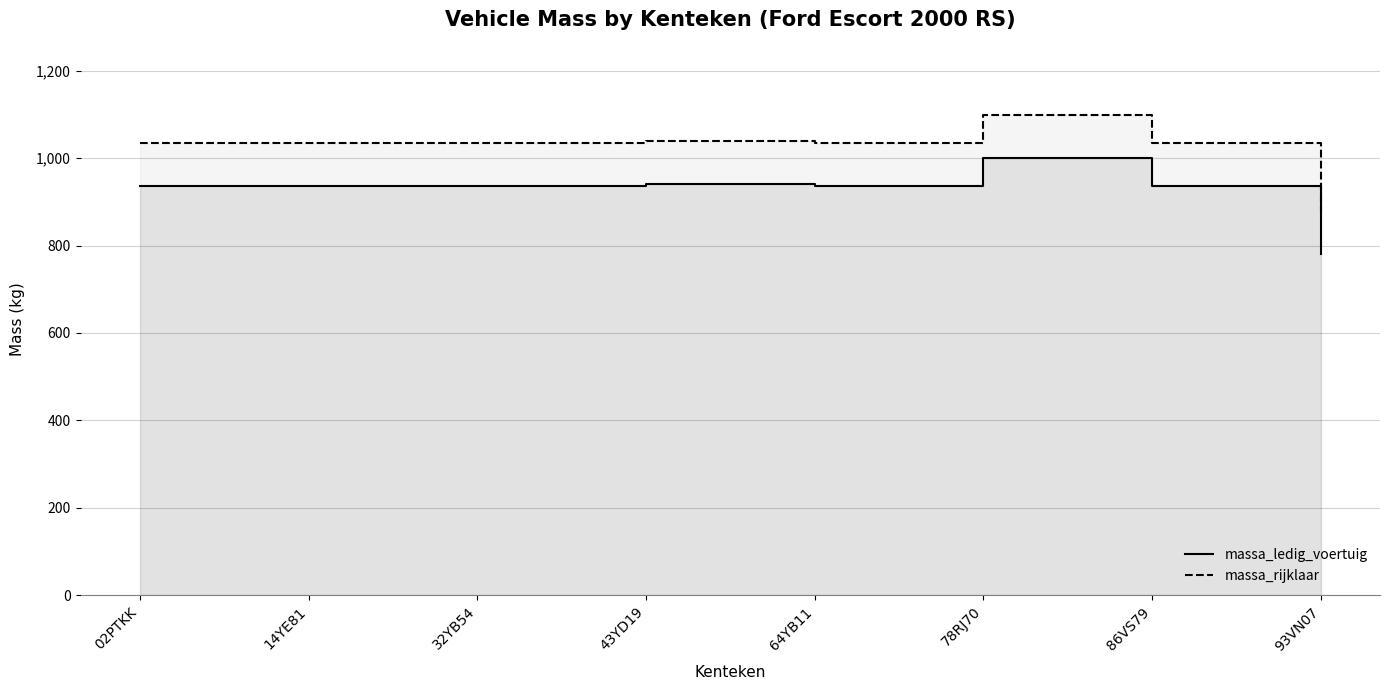

Rank the series by their maximum value, from highest to lowest.

massa_rijklaar, massa_ledig_voertuig